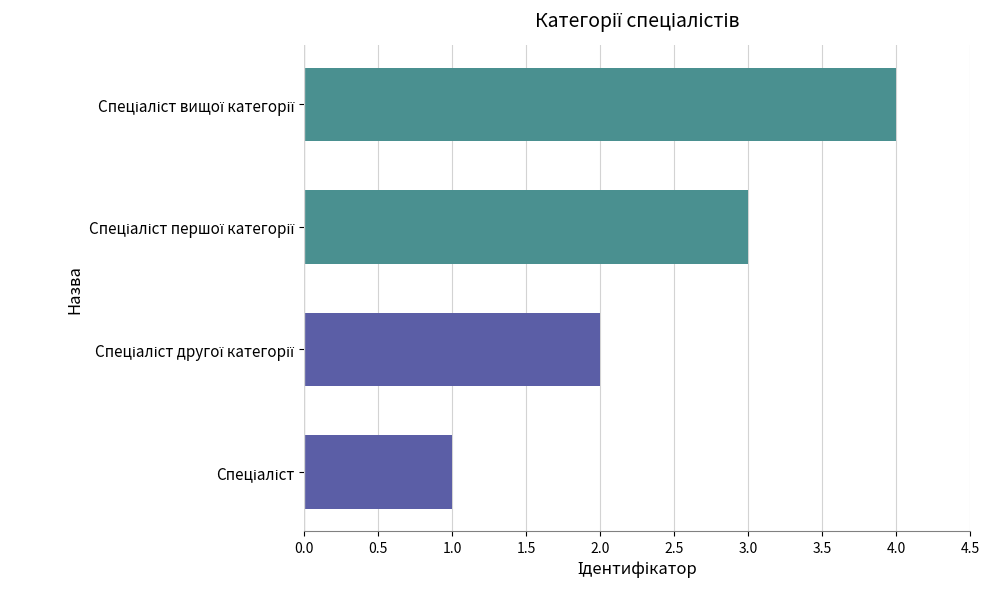

What is the greatest value displayed?

4